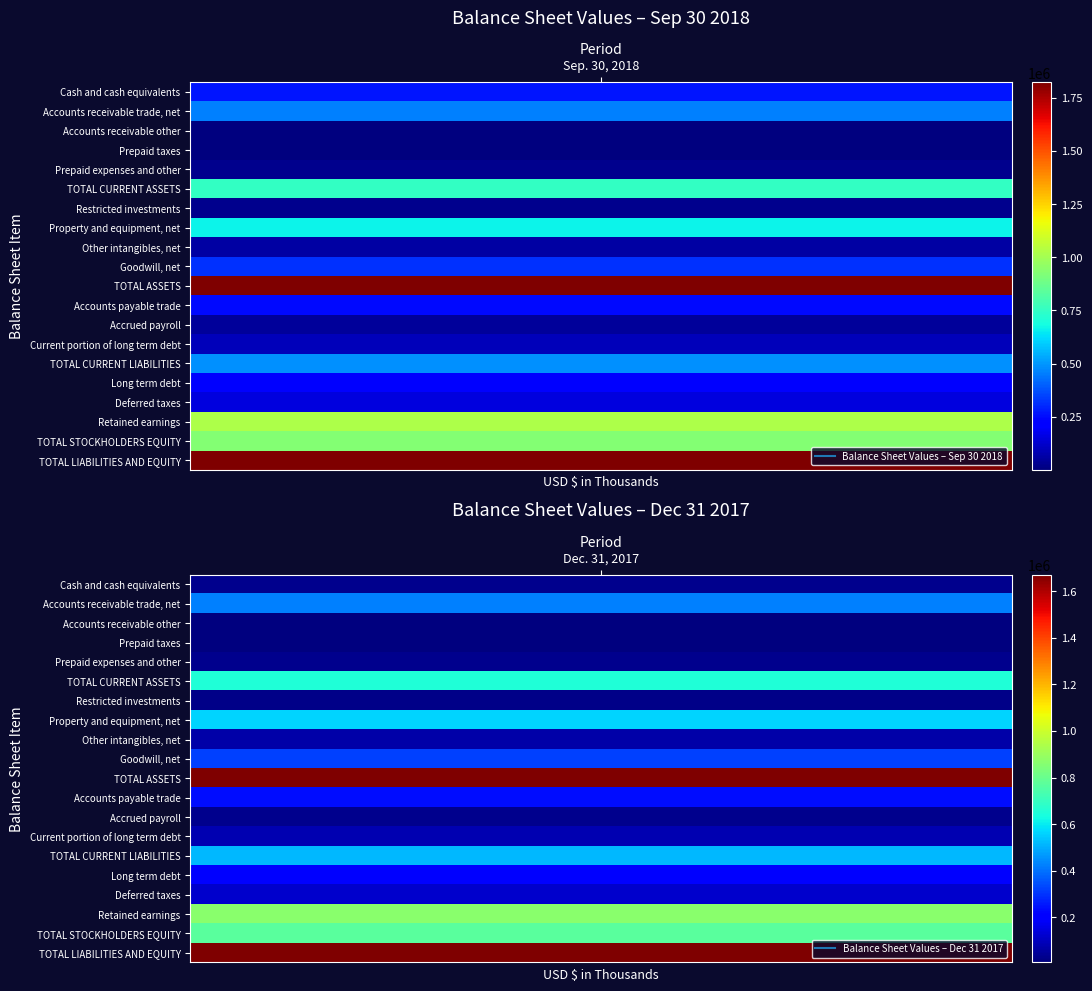

What is the approximate value of TOTAL ASSETS at 0?

1823201